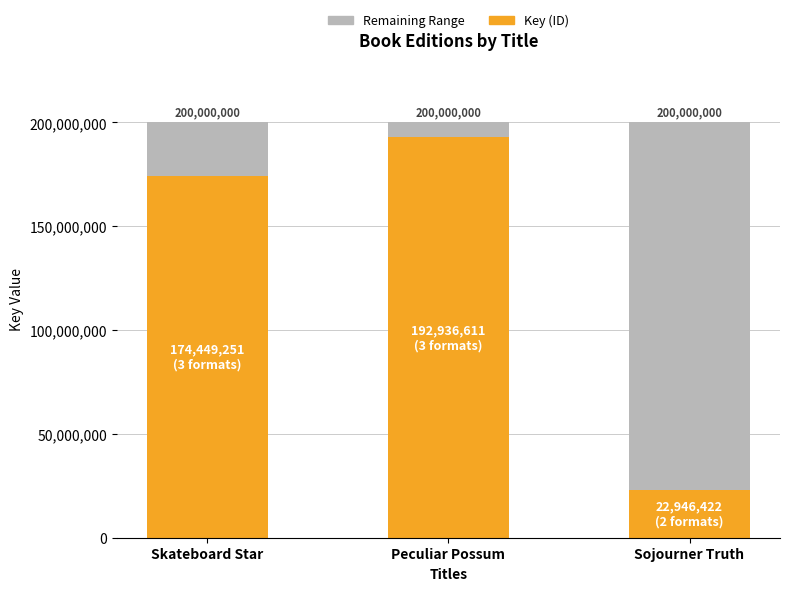

Rank the categories by Key (ID) value from lowest to highest.

Sojourner Truth, Skateboard Star, Peculiar Possum